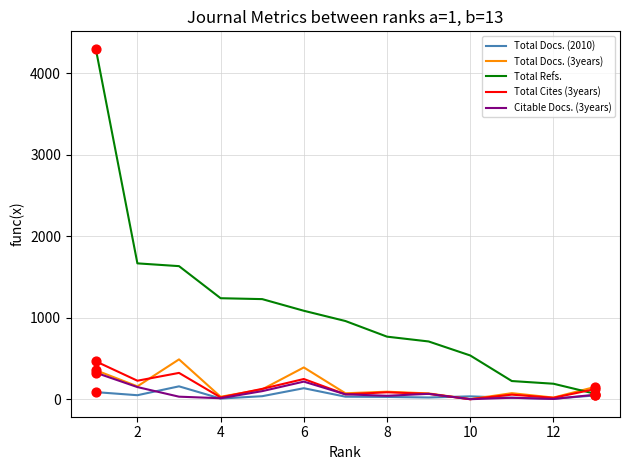

Which series has the widest spread of values?

Total Refs.